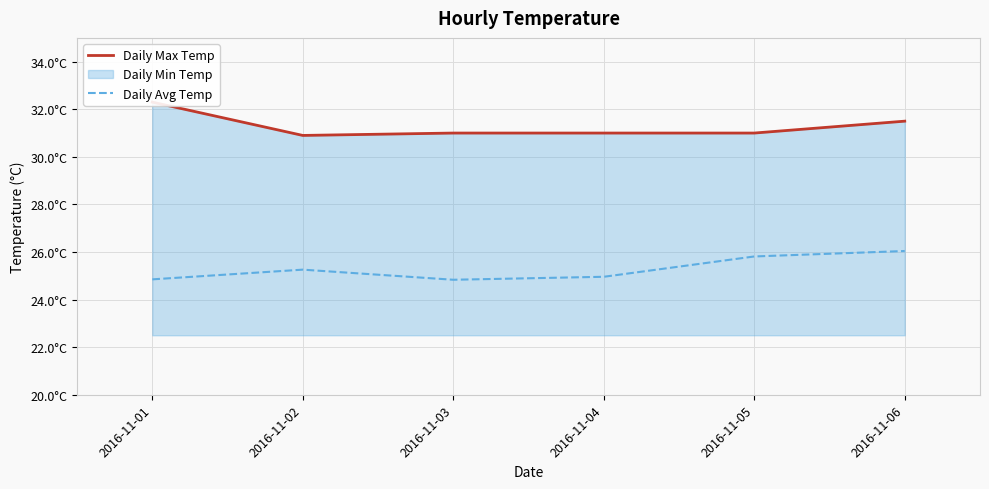

Rank the series by their average value, from lowest to highest.

Daily Avg Temp, Daily Max Temp